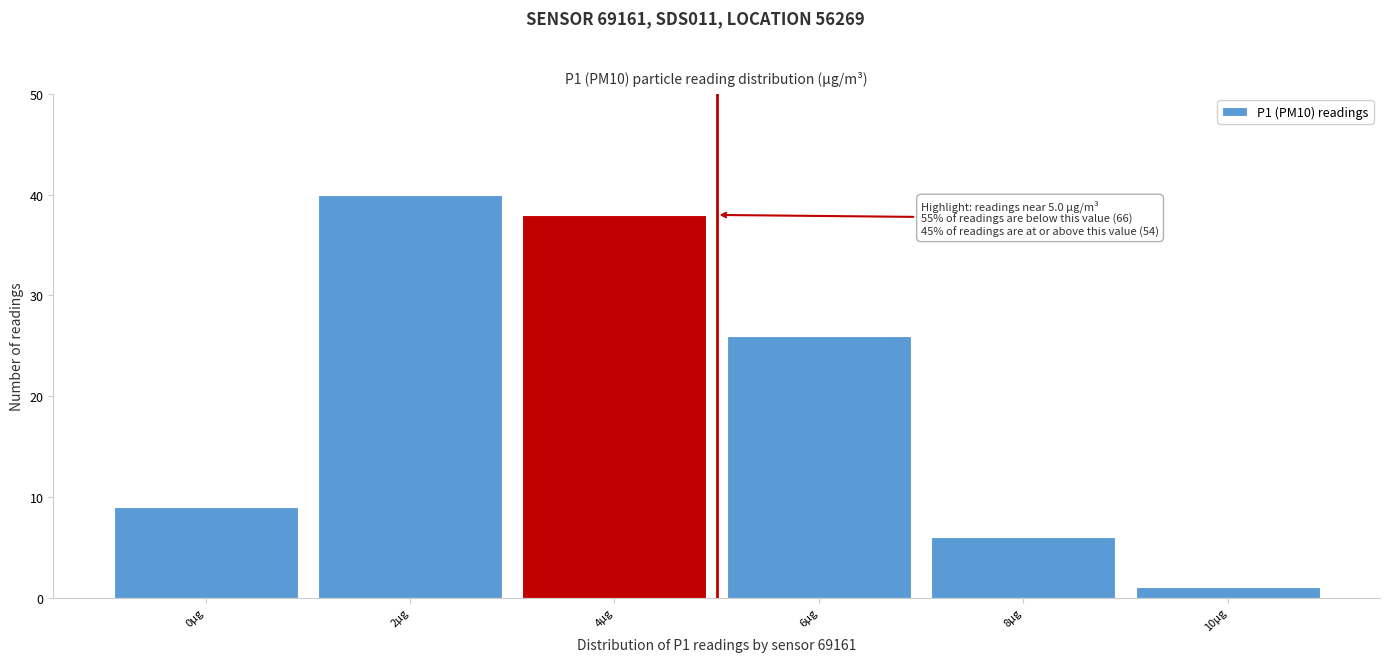

Reading right to left, list all the values displayed in this chart.

1	6	26	38	40	9